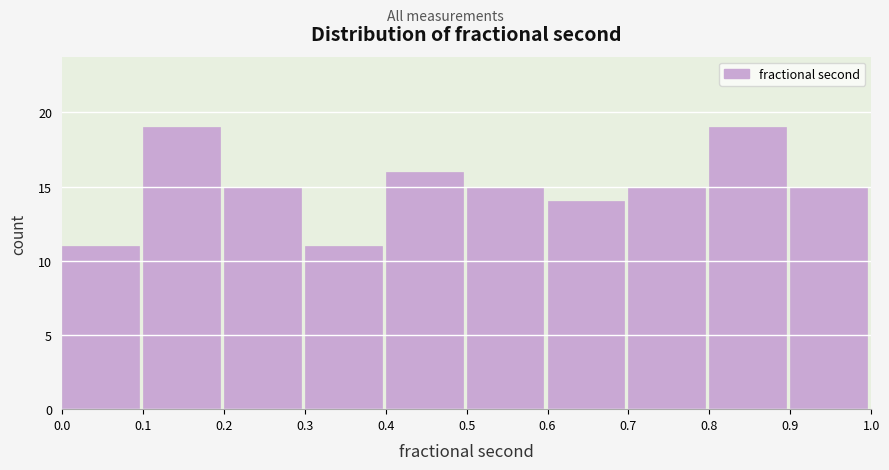

How tall is the bar that spans 0.7 to 0.8 on the x-axis? The values are not printed on the chart, so give them approximately, as read against the axis.

15